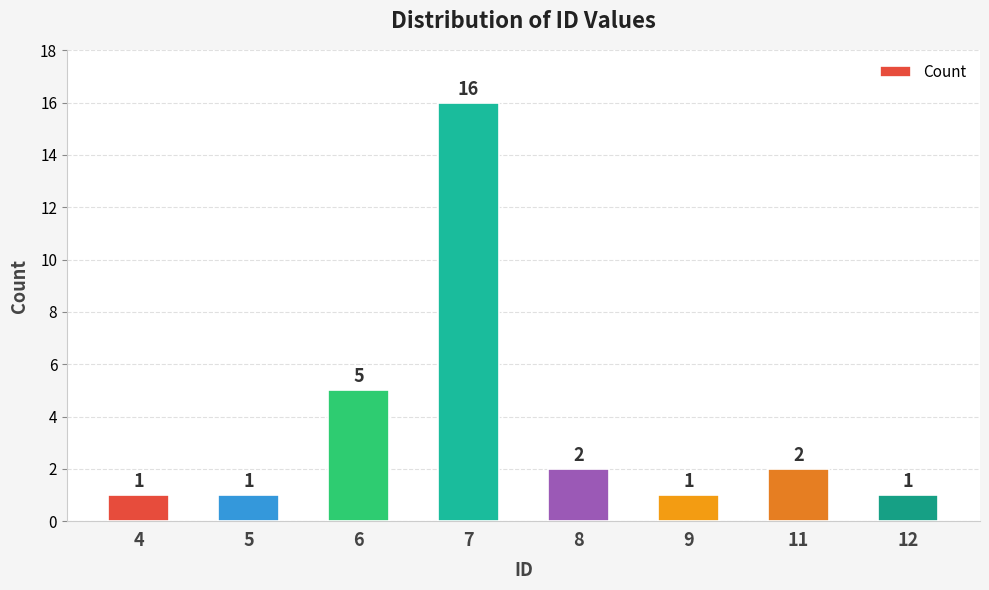

What is the value of the 8th bar from the left?

1